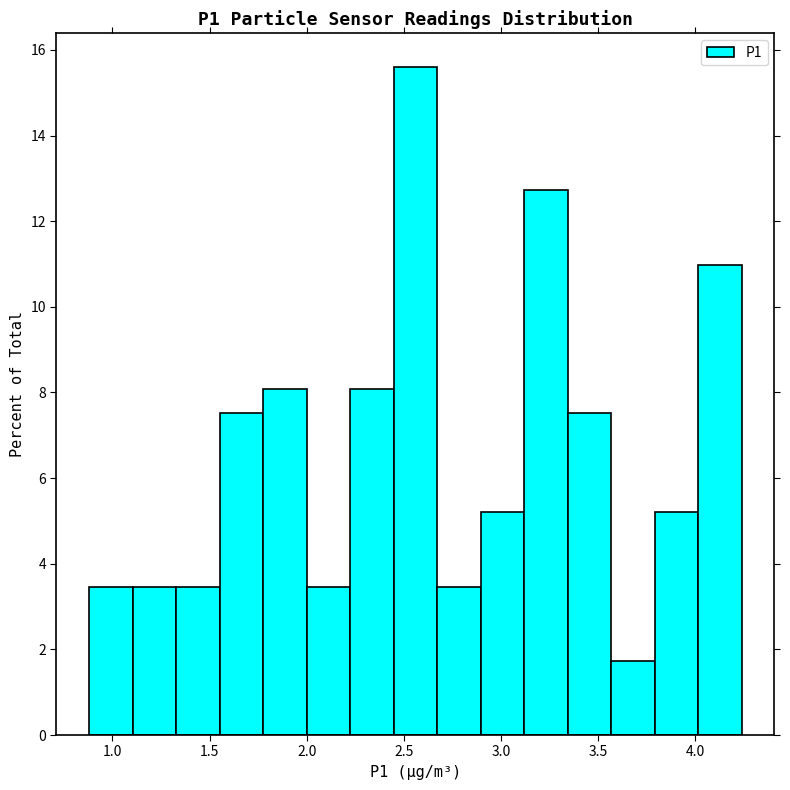

Reading left to right, transcribe this chart: for each bar, give the range it covers on the x-axis and its height. Neither the bar edges nor the heights are printed on the chart, so give them approximately, as read against the axes.

0.90 to 1.10: 3.4
1.10 to 1.35: 3.4
1.35 to 1.55: 3.4
1.55 to 1.80: 7.6
1.80 to 2.00: 8.0
2.00 to 2.20: 3.4
2.20 to 2.45: 8.0
2.45 to 2.65: 15.6
2.65 to 2.90: 3.4
2.90 to 3.10: 5.2
3.10 to 3.35: 12.8
3.35 to 3.55: 7.6
3.55 to 3.80: 1.8
3.80 to 4.00: 5.2
4.00 to 4.25: 11.0